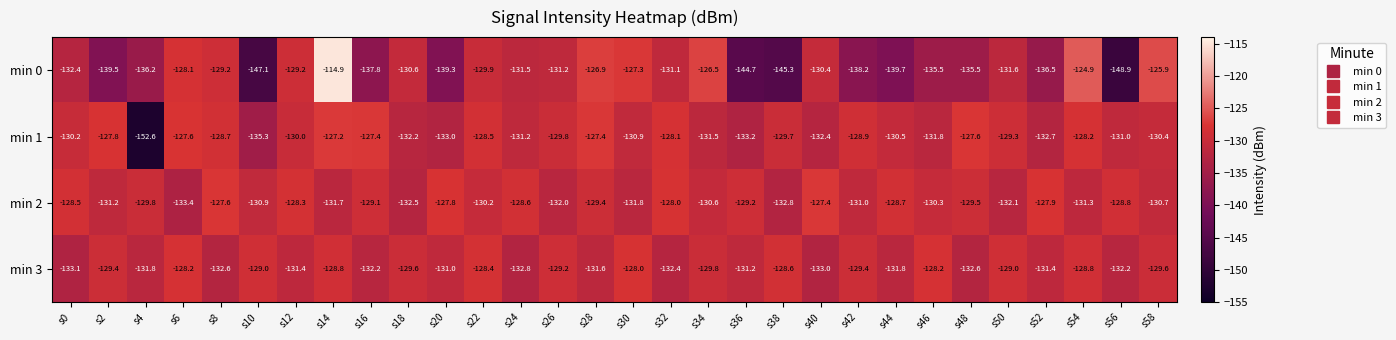

What is the difference between the highest and lowest values at s42?

9.3